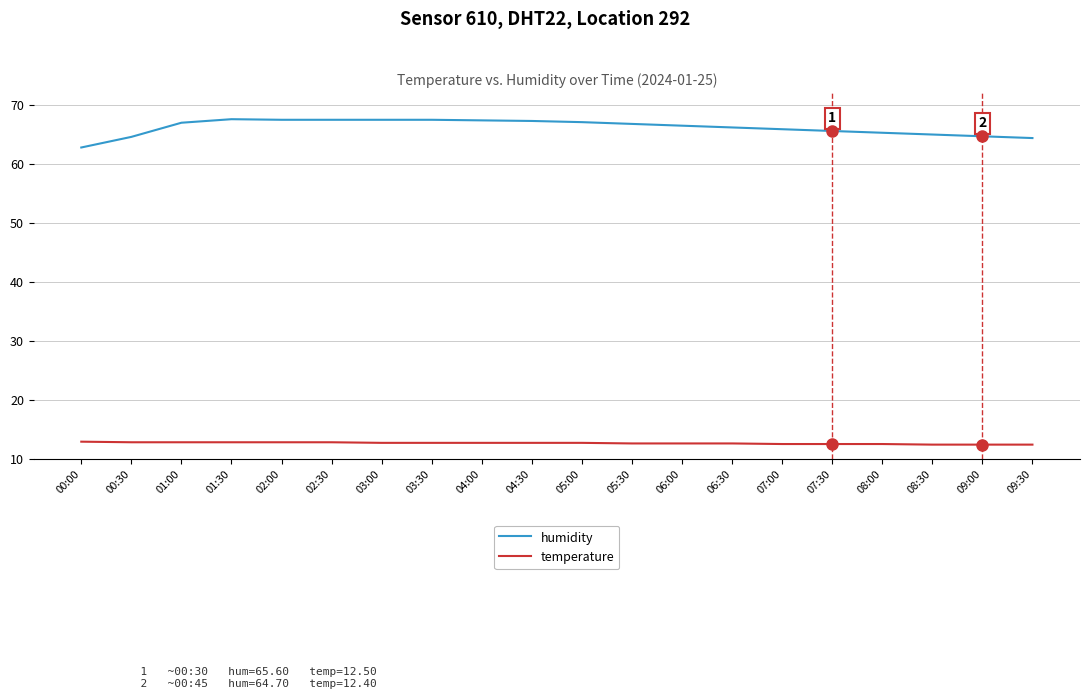

How many categories are shown in the chart?

20